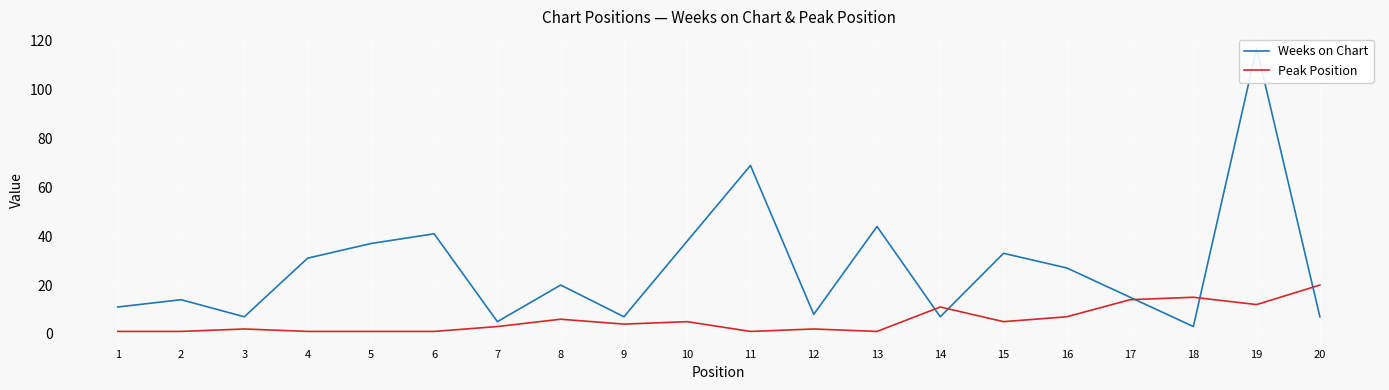

Which has a higher value, 3 or 2?

2